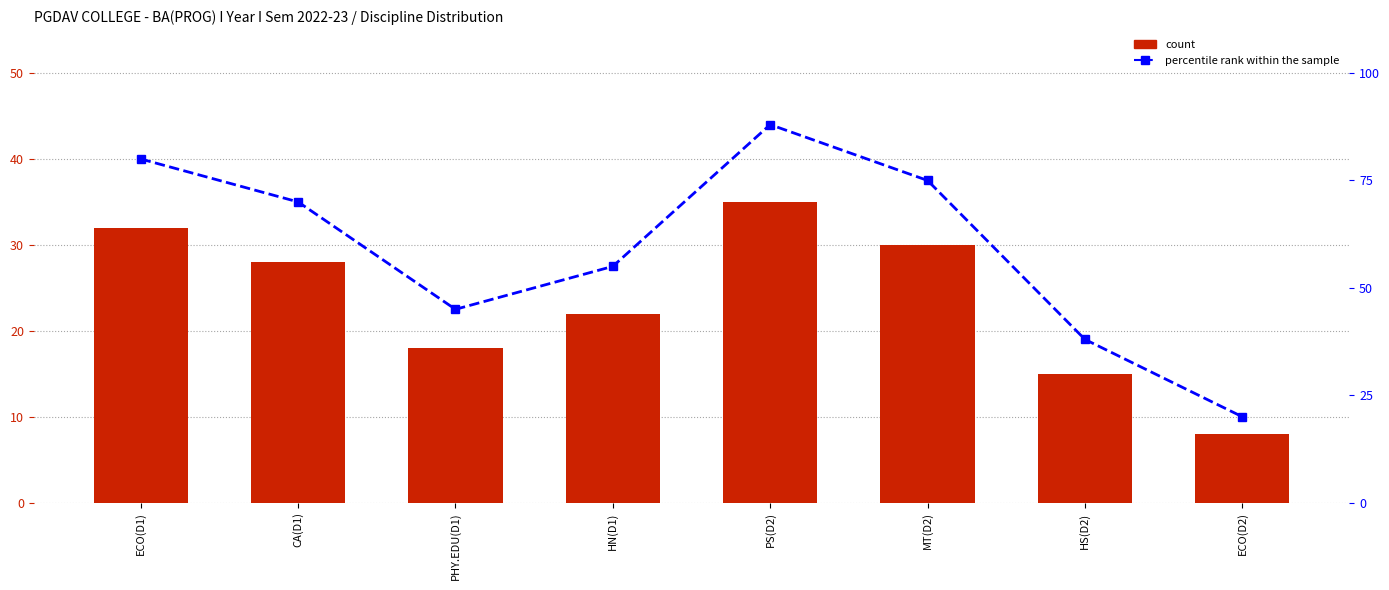

At which label does percentile rank within the sample reach its peak?

PS(D2)